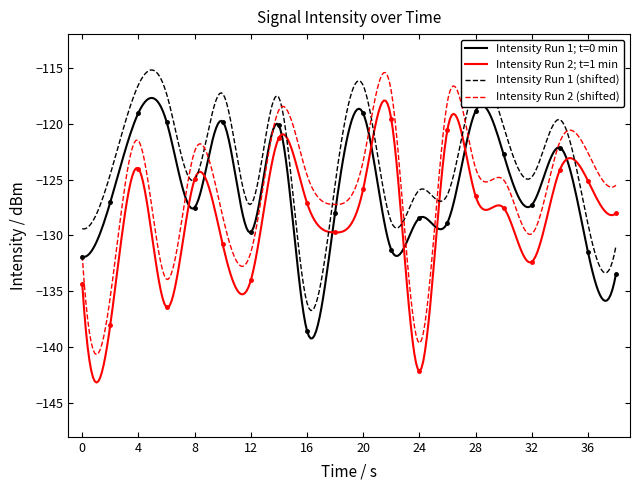

What is the minimum value for Intensity Run 2 (shifted)?

-140.6